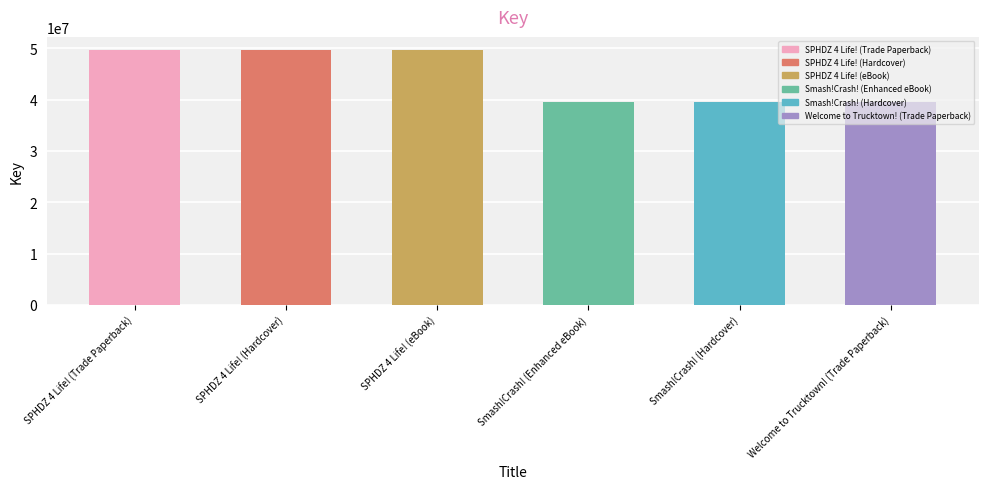

What is the ratio of the value at Smash!Crash! (Hardcover) to the value at Smash!Crash! (Enhanced eBook)?

1.0